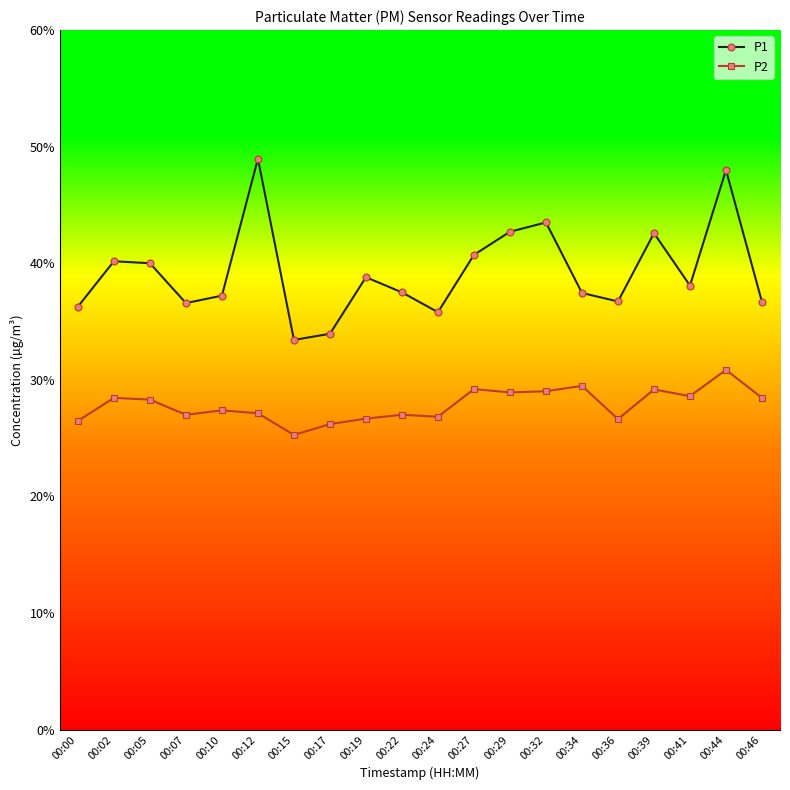

What is the highest value of the P2 series?

30.9